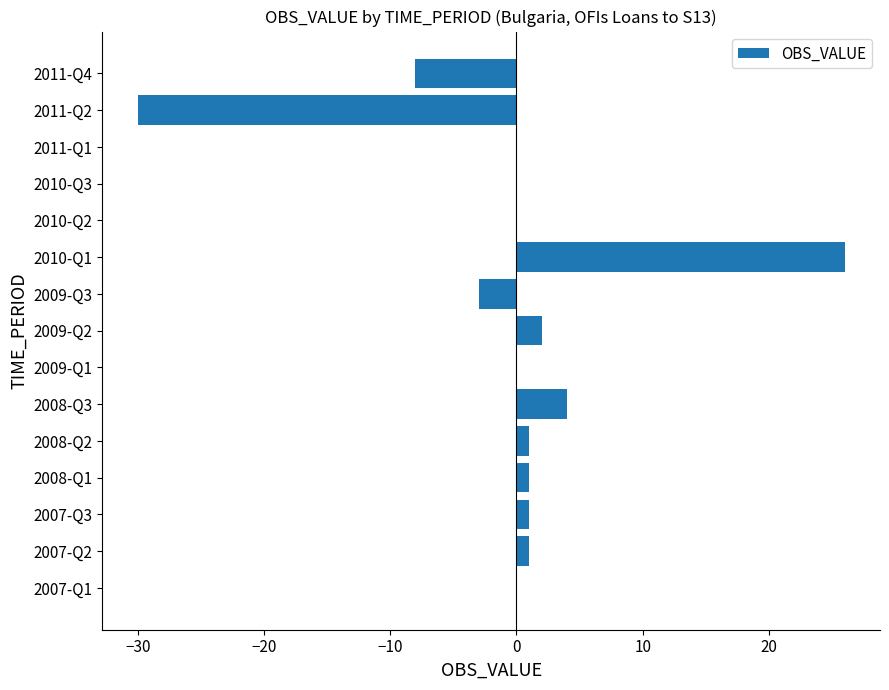

The value at 2011-Q1 is 0. True or false?

True